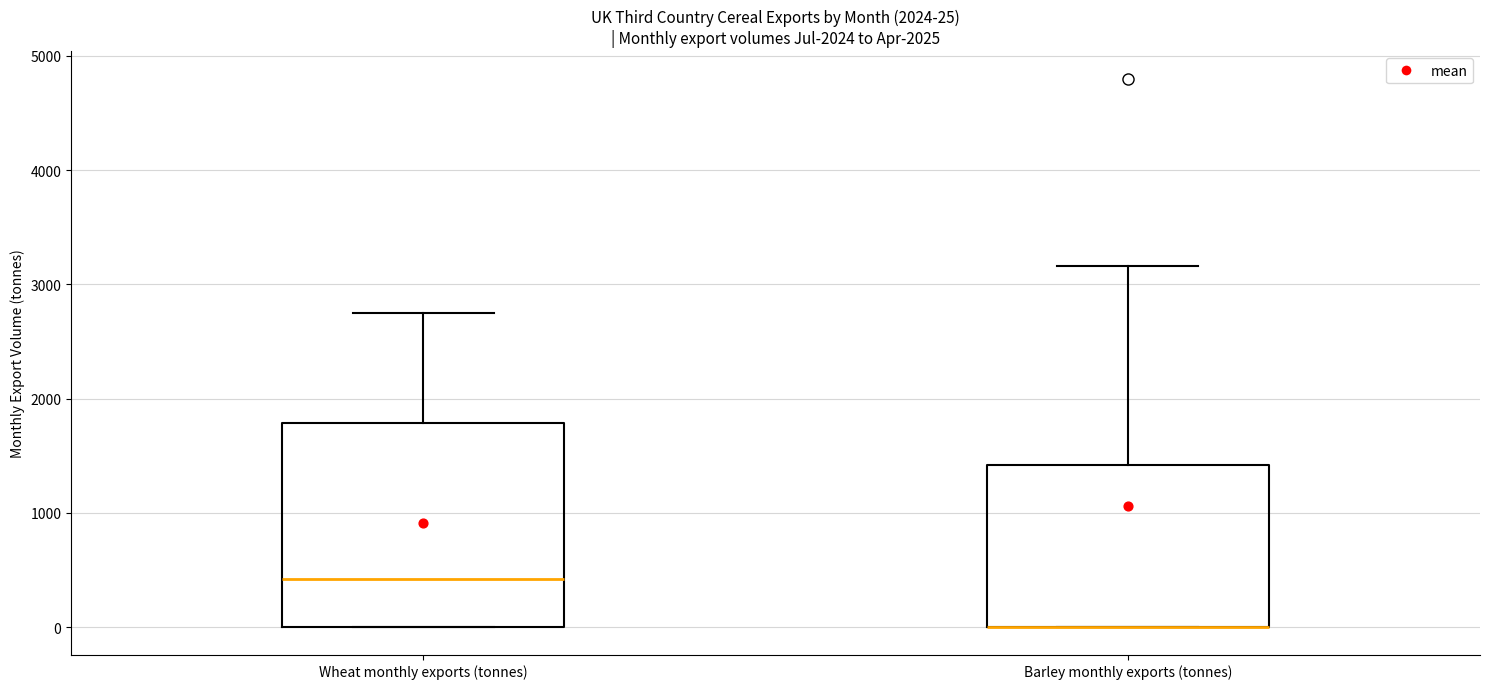

Comparing the boxes themselves (not the whiskers), which one is the tallest?

Wheat monthly exports (tonnes)